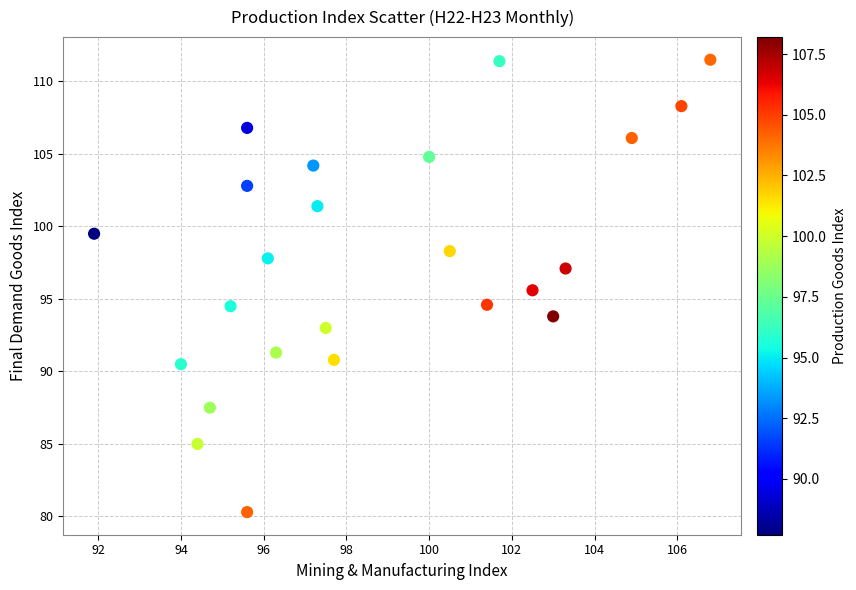

What is the range of Y values (max minus min)?

31.2